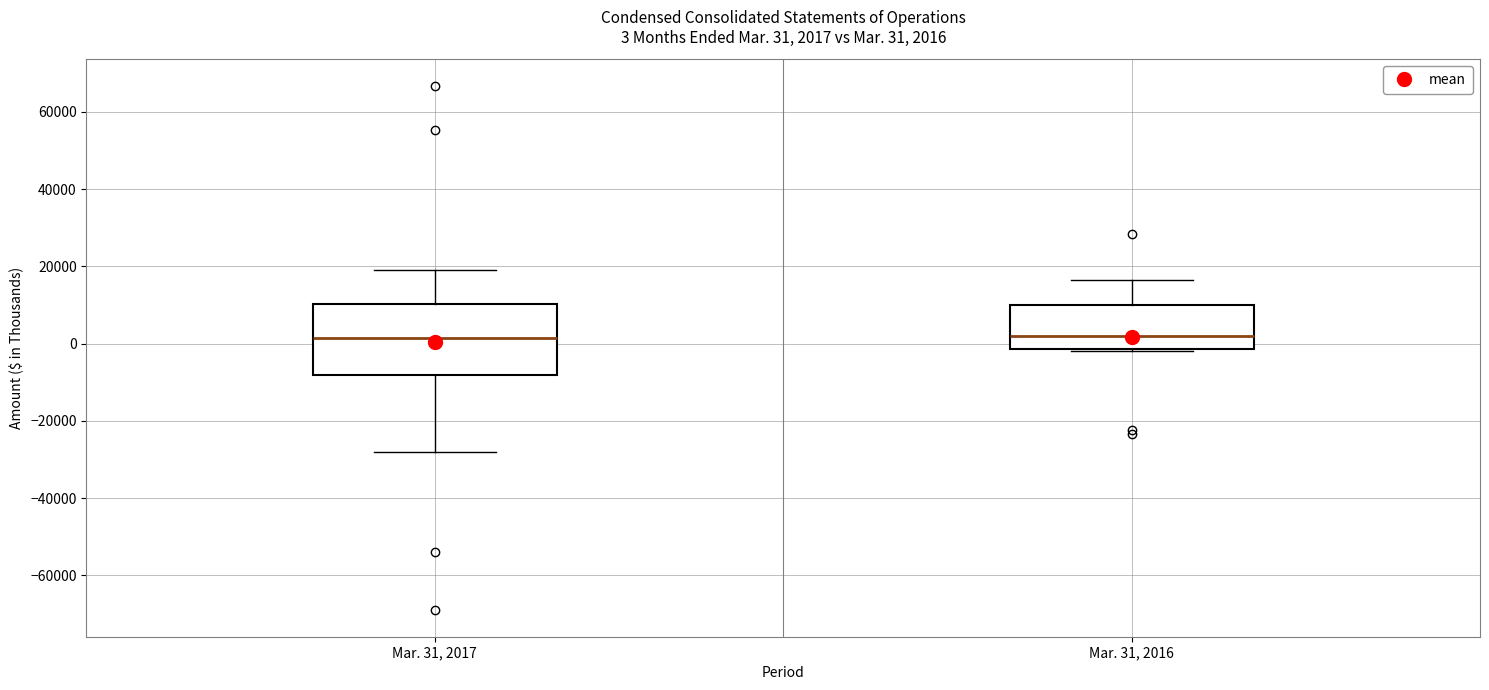

Comparing the boxes themselves (not the whiskers), which one is the tallest?

Mar. 31, 2017